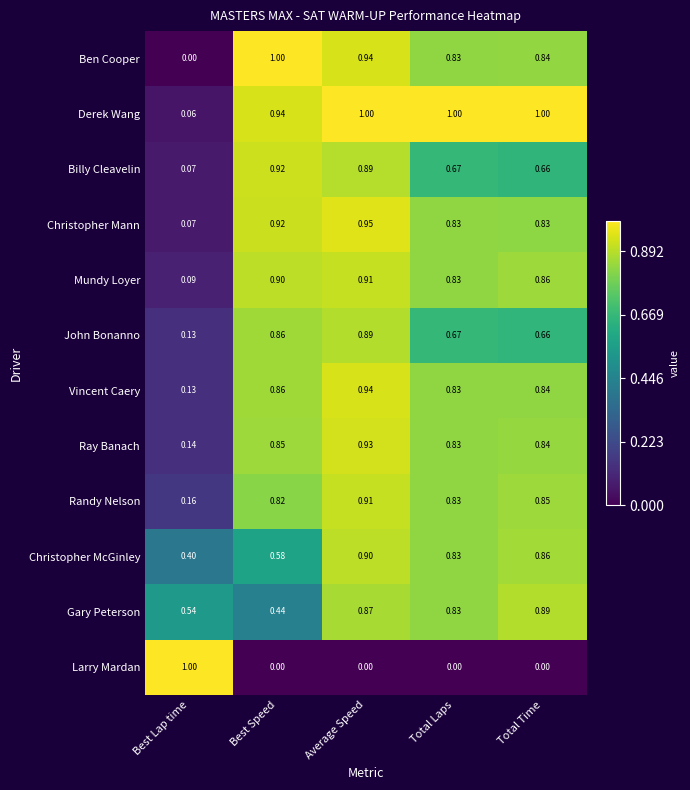

Which series has the largest total across all categories?

Derek Wang